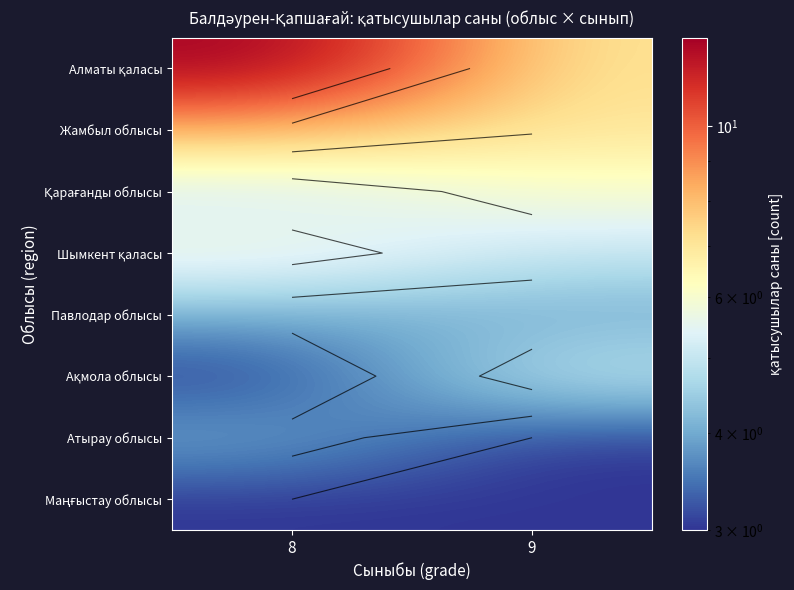

How many series are shown in this chart?

8